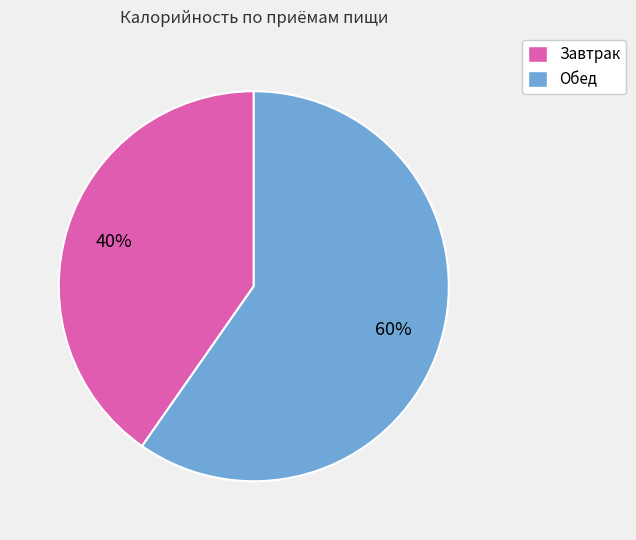

What is the smallest slice in the pie chart?

Завтрак